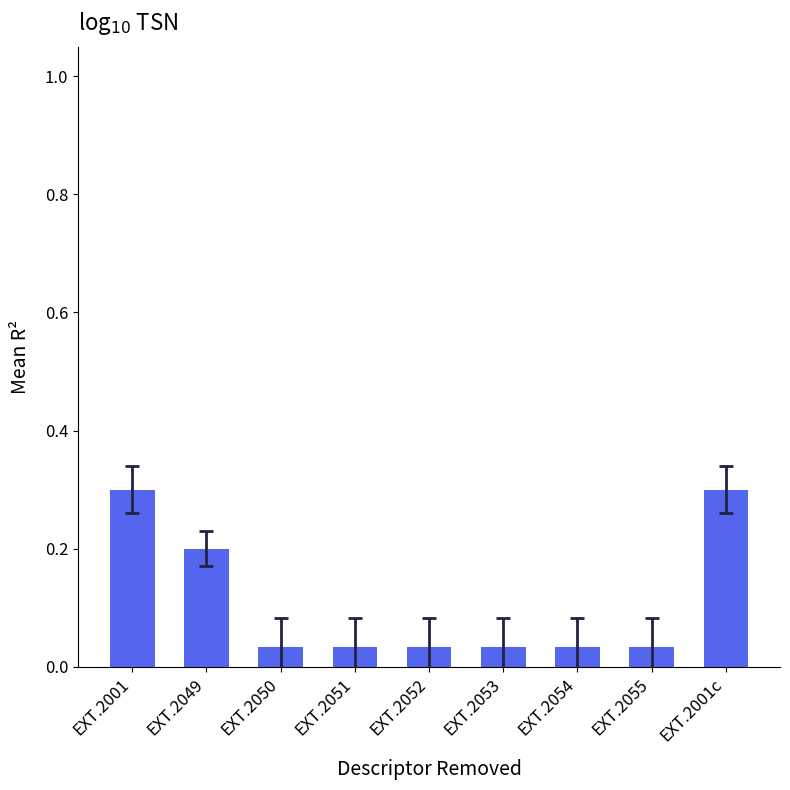

Count the values in the range 0 to 1.

9